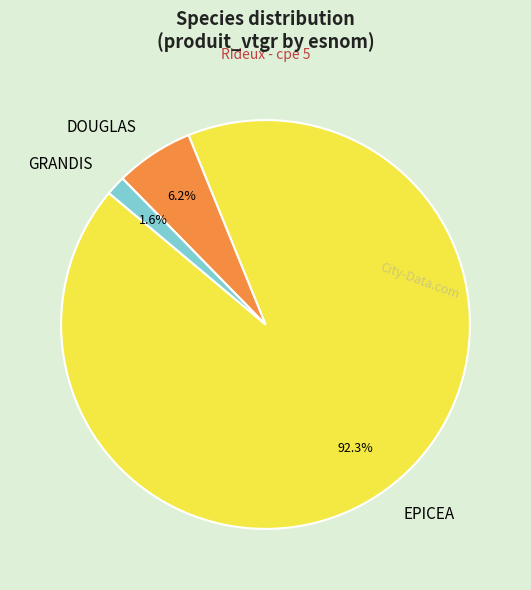

How much of the chart is everything except GRANDIS?

98.4%